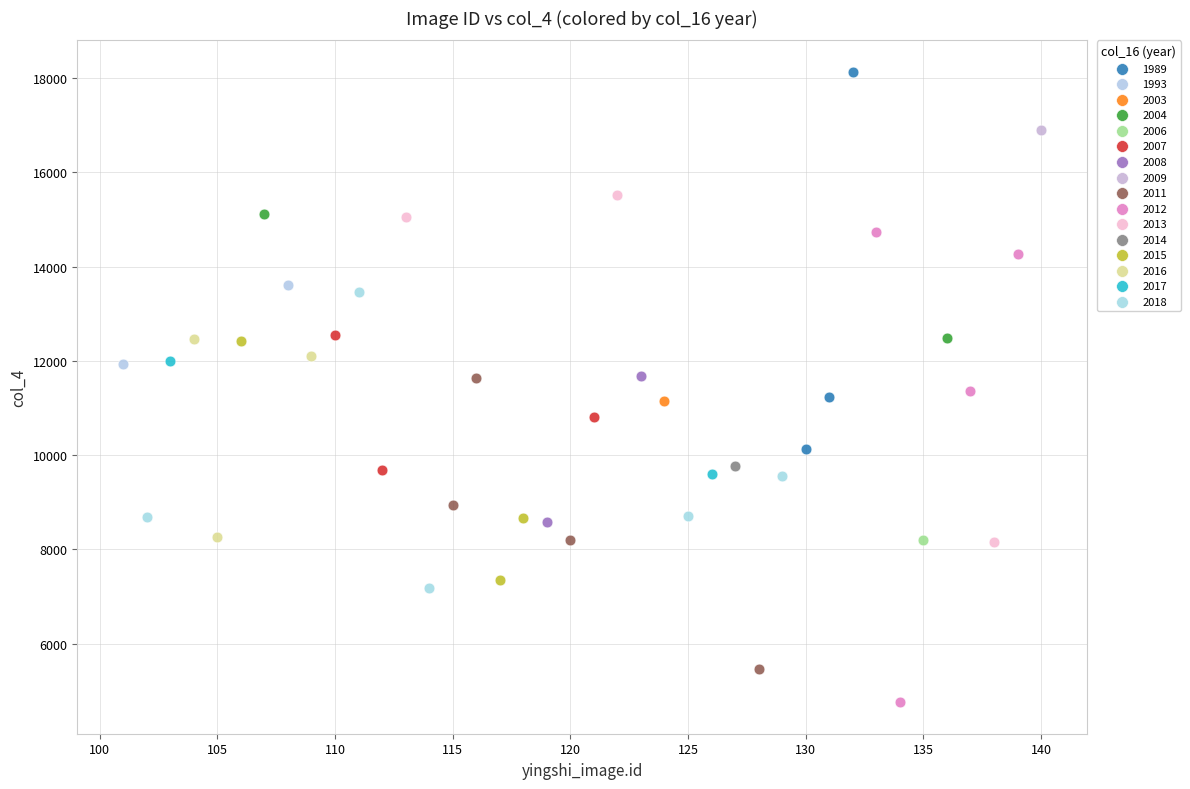

Which series reaches the minimum Y coordinate?

2012